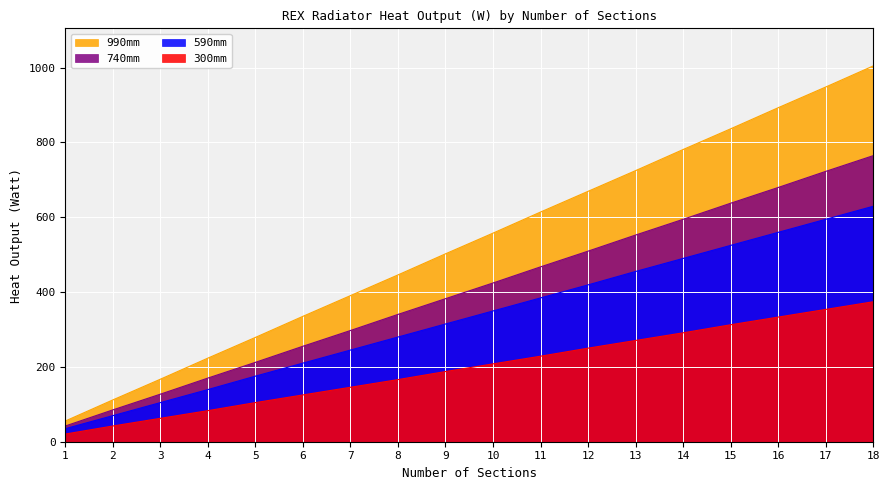

Rank the series at 2 from highest to lowest value.

990mm, 740mm, 590mm, 300mm